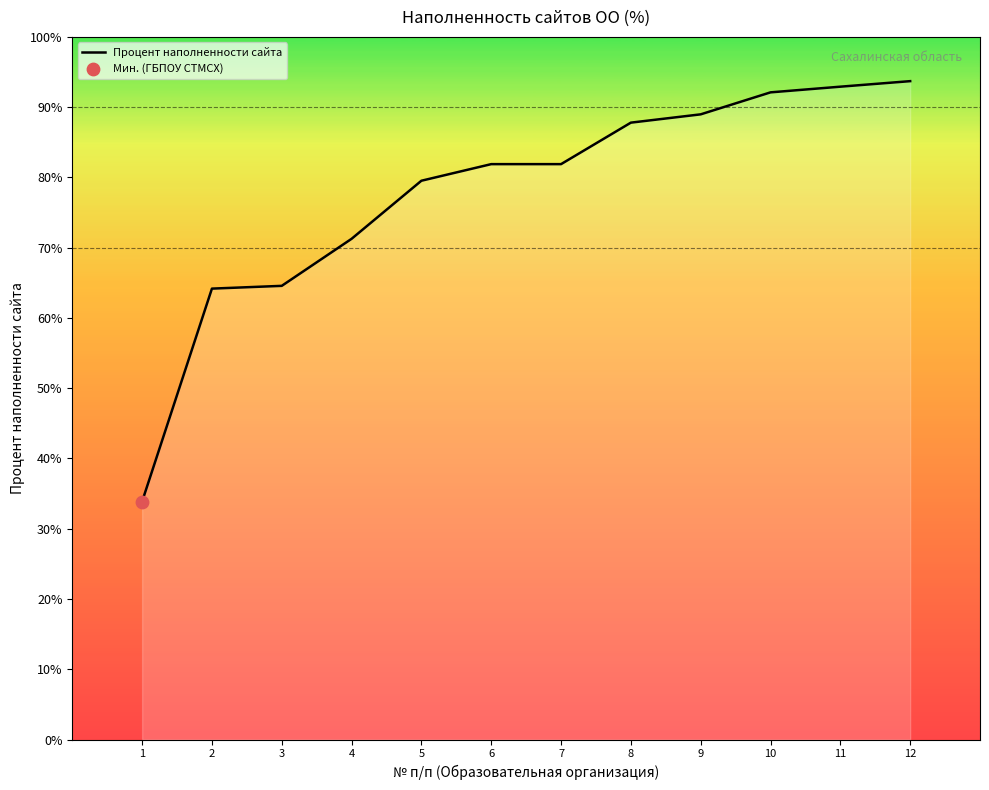

What is the ratio of the value at 6 to the value at 2?

1.3